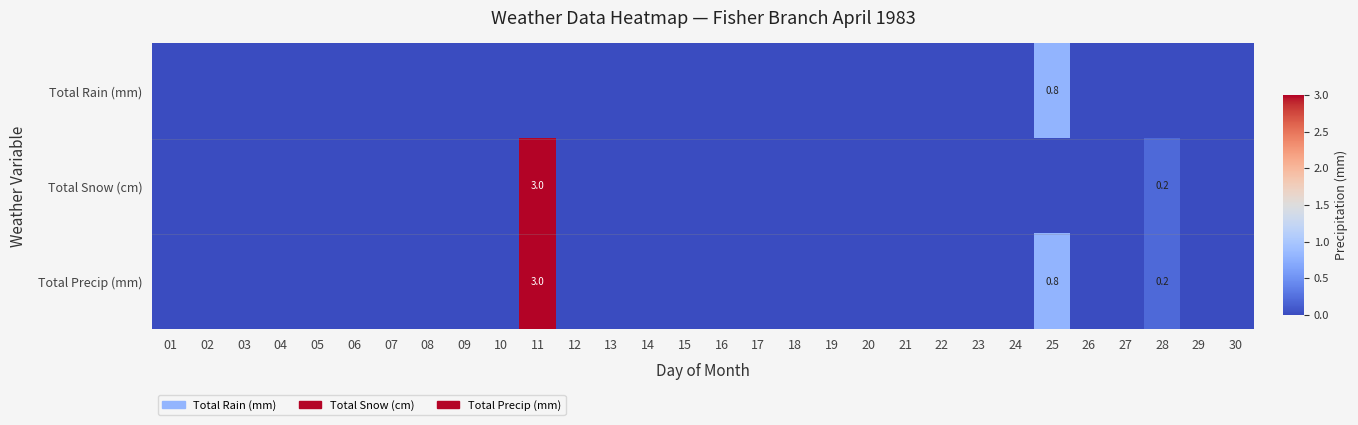

Which series has the largest range (max minus min)?

Total Snow (cm)